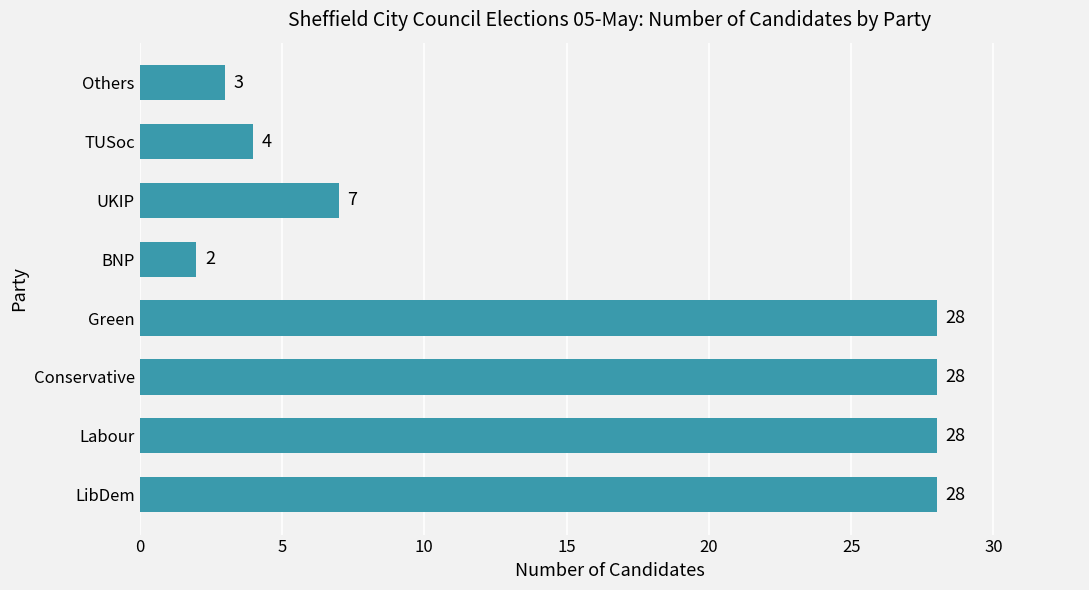

At which label is the value closest to 15?

UKIP